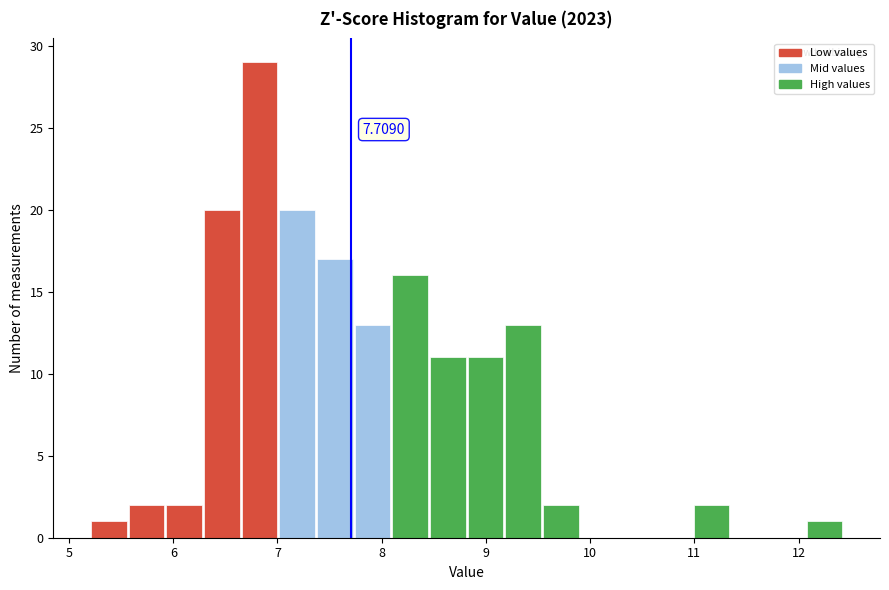

Around what value on the x-axis is the tallest bar? Give the approximate position of its centre, as read against the axis.

6.8